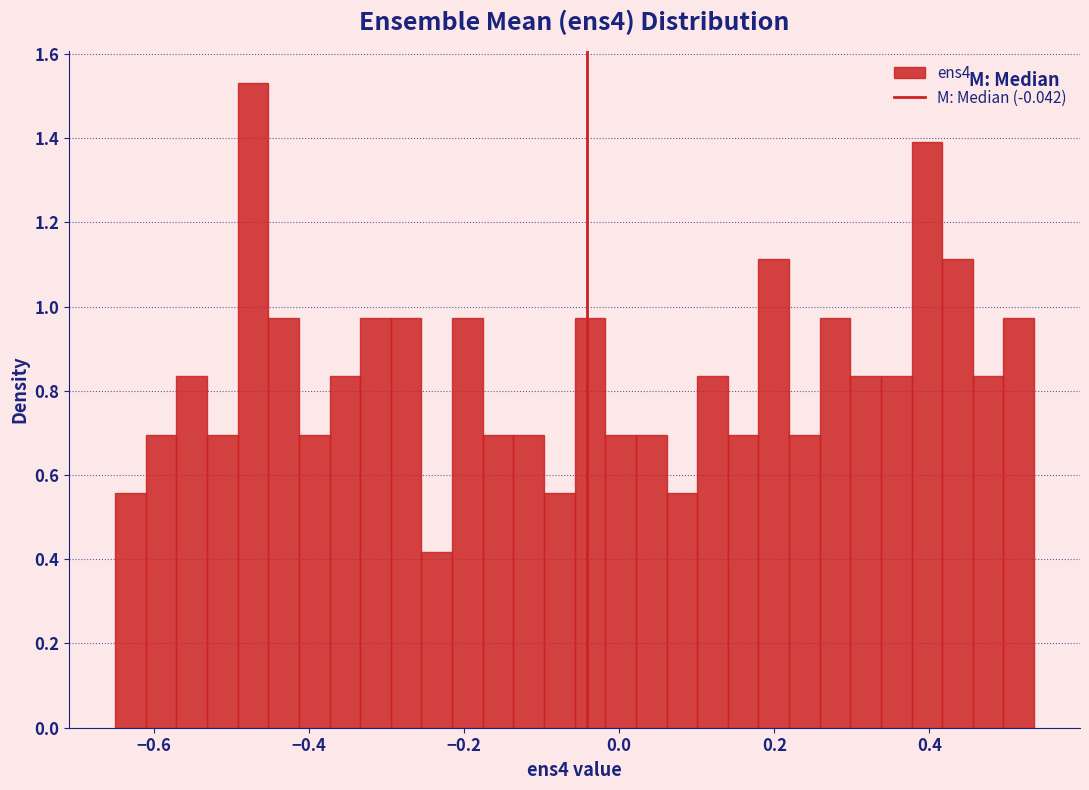

Read against the x-axis, roughly where is the centre of the tallest bar?

-0.48